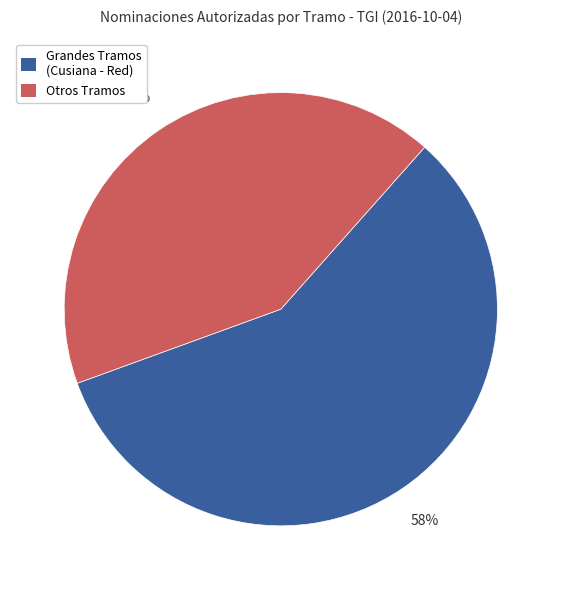

How many segments does this pie chart have?

2